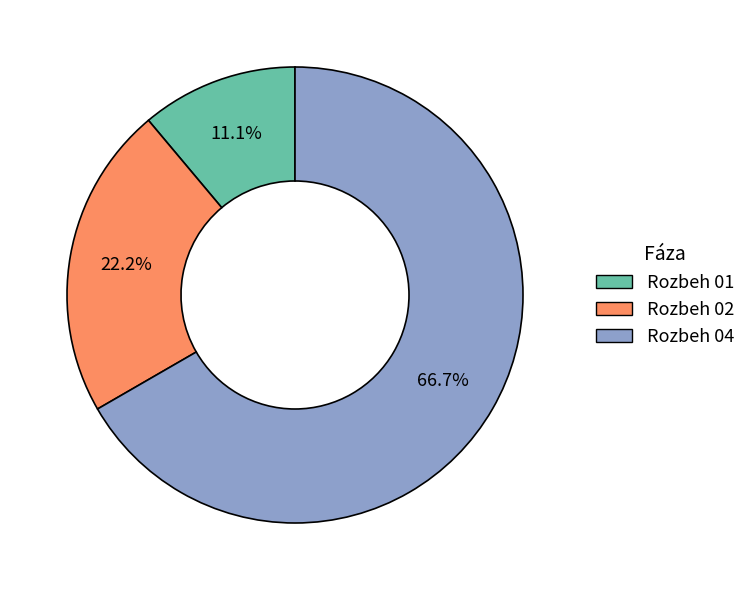

What is the smallest slice in the pie chart?

Rozbeh 01